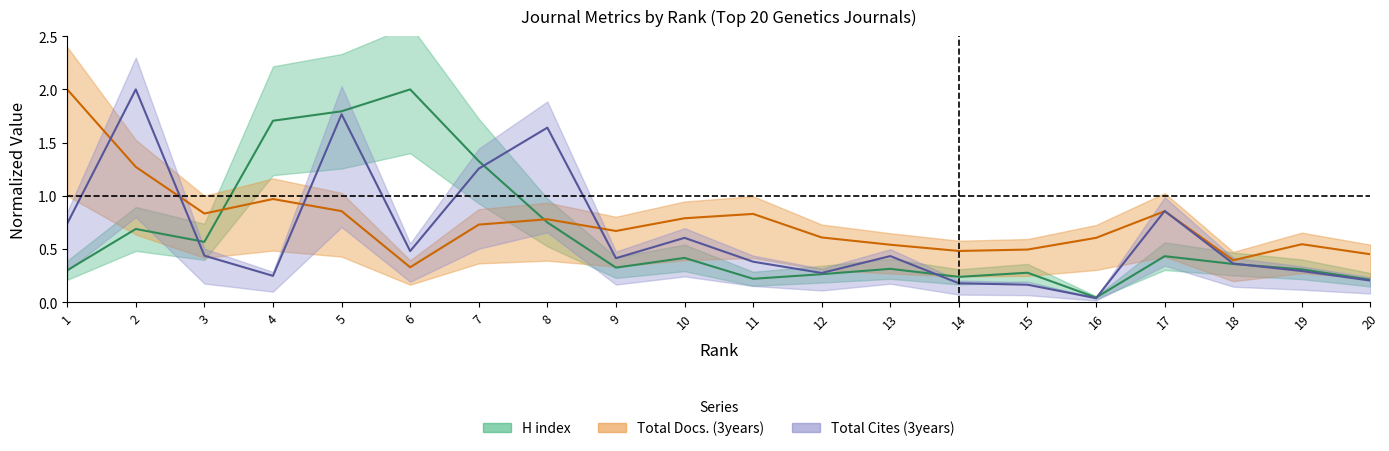

What is the sum of all Total Cites (3years) values?

12.8